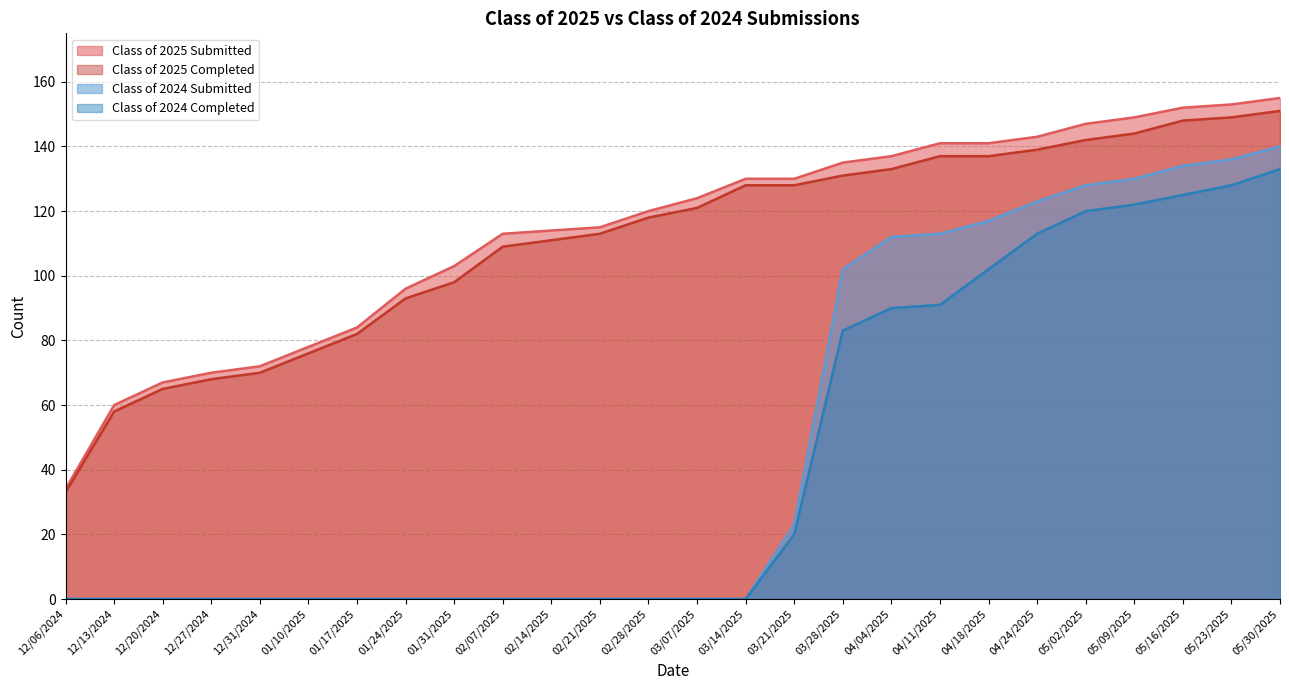

True or false: Class of 2025 Completed has a value of 217 at 05/16/2025.

False